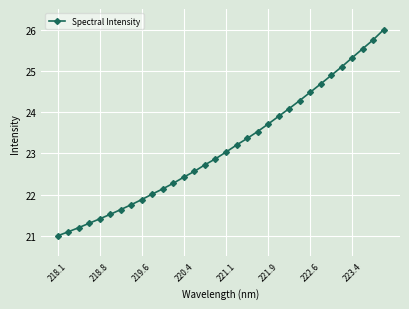

Count the number of data series in this chart.

1